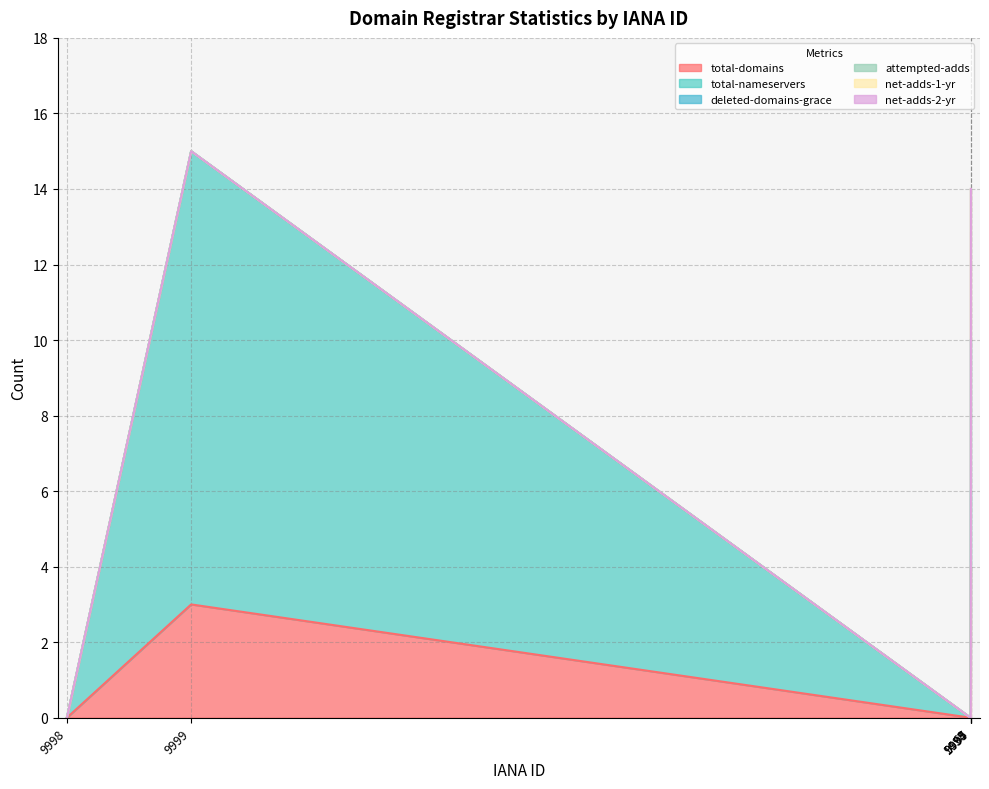

Between 69 and 9995, which series saw the biggest shift?

total-domains